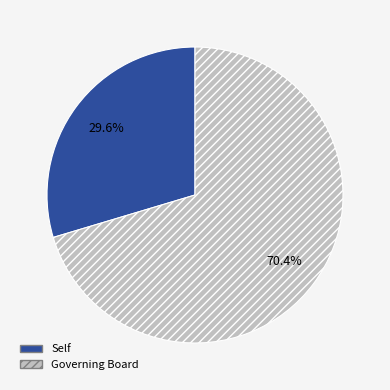

Combined, do Self and Governing Board account for over 50%?

Yes